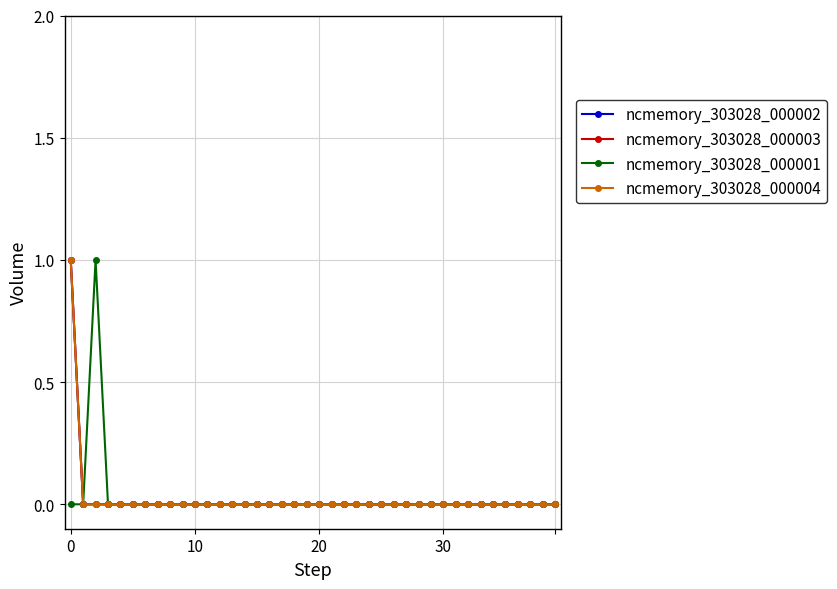

Does the chart have visible grid lines?

Yes